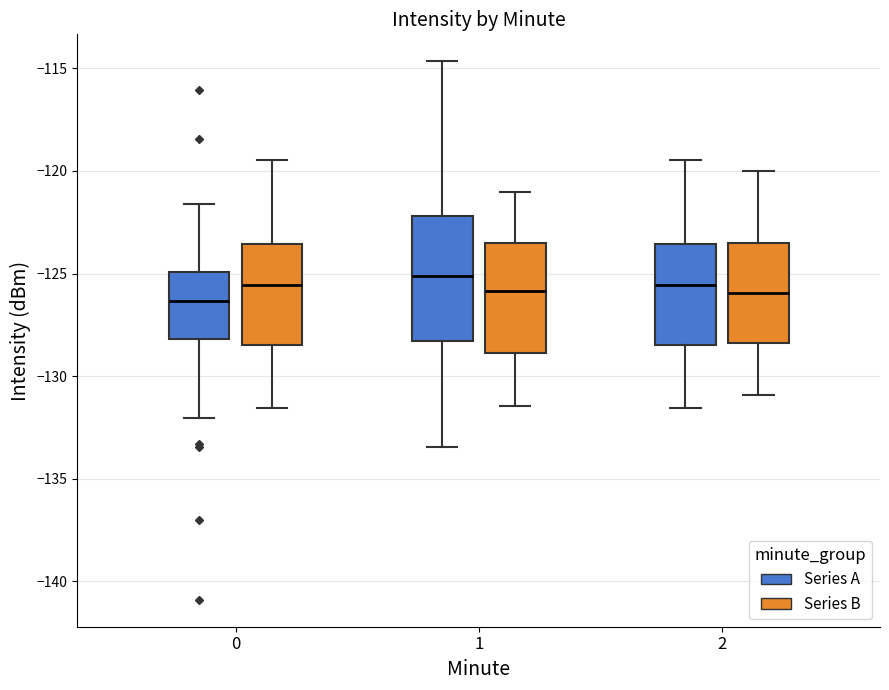

Comparing the boxes themselves (not the whiskers), which one is the tallest?

1 (Series A)